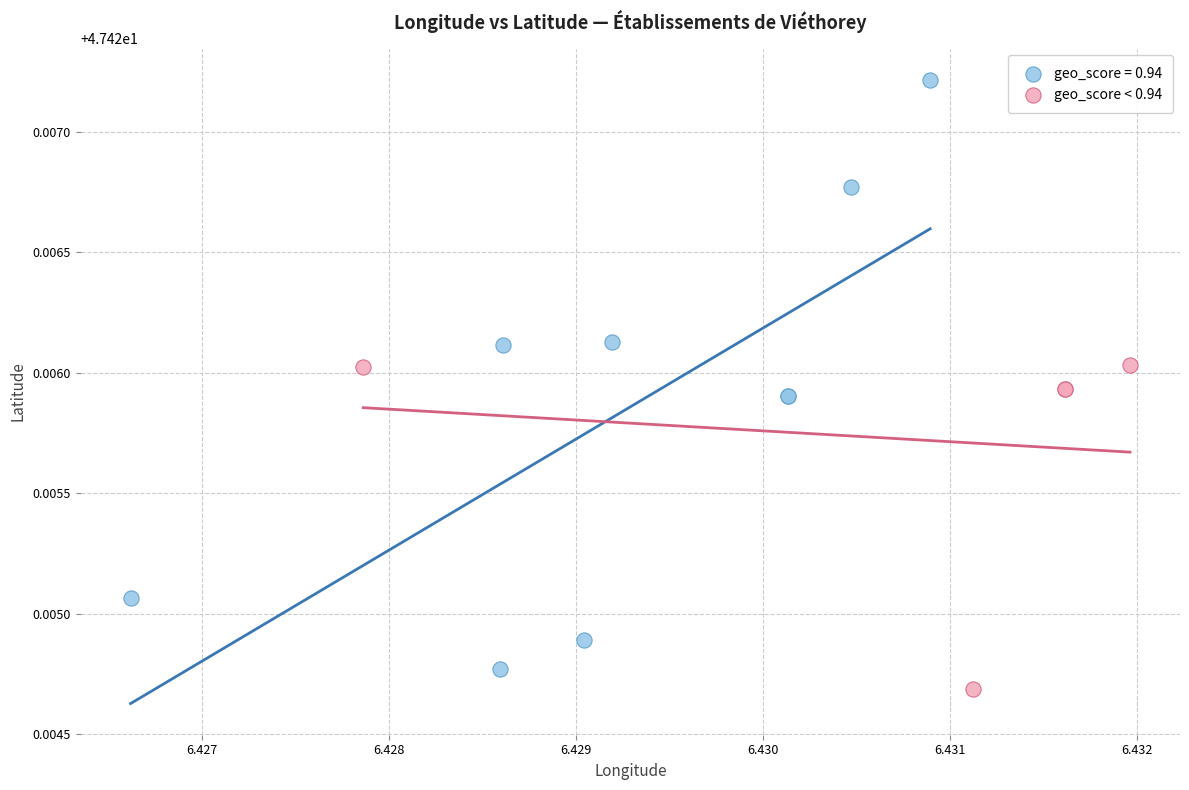

Which series has the largest Y range (max minus min)?

geo_score = 0.94